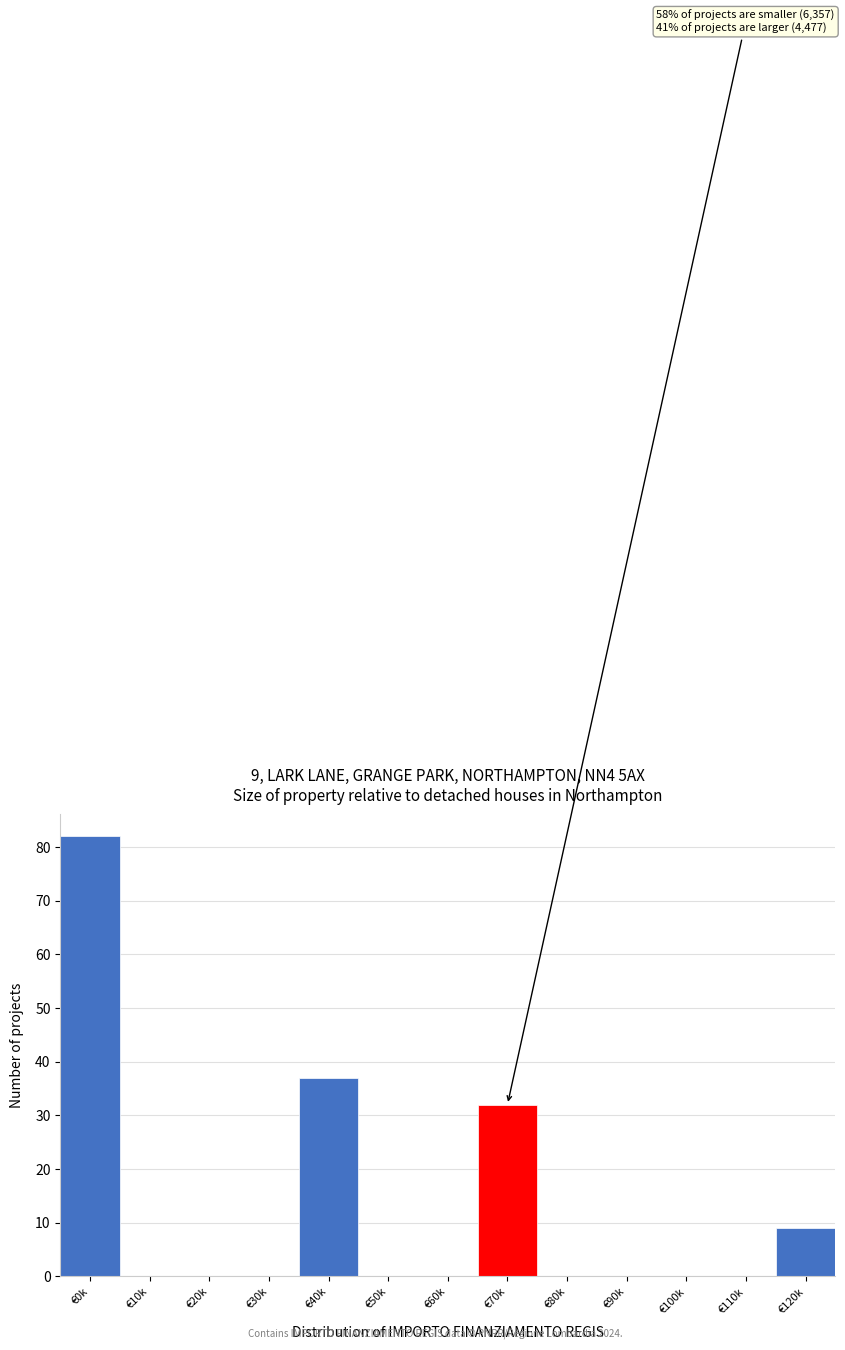

Reading left to right, extract all data points from this chart.

€0k=82	€10k=0	€20k=0	€30k=0	€40k=37	€50k=0	€60k=0	€70k=32	€80k=0	€90k=0	€100k=0	€110k=0	€120k=9